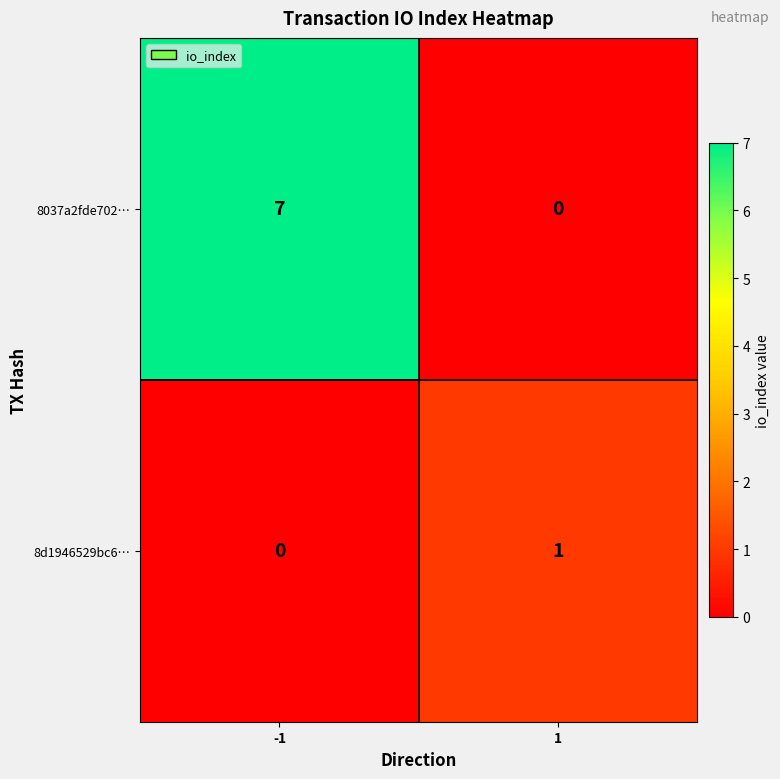

Between -1 and 1, which series saw the biggest shift?

8037a2fde702…